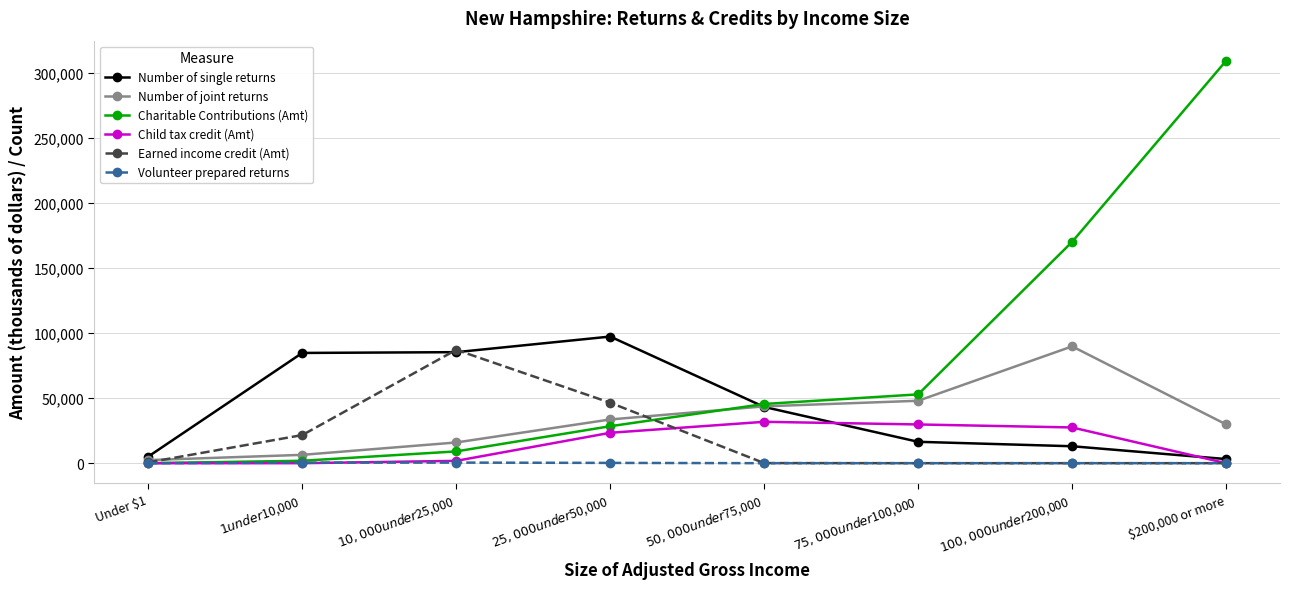

Where is Child tax credit (Amt) nearest to the value 15910?

$25,000 under $50,000